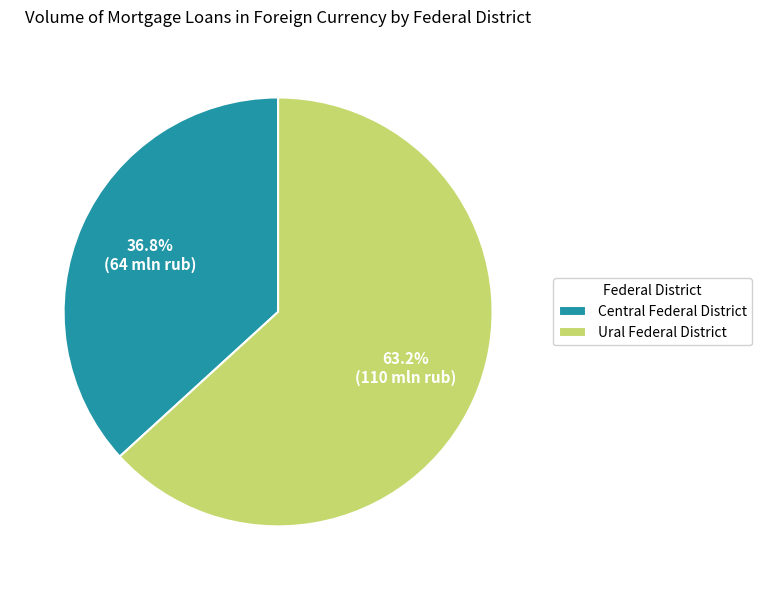

Is it true that Ural Federal District is 63% of the pie?

True